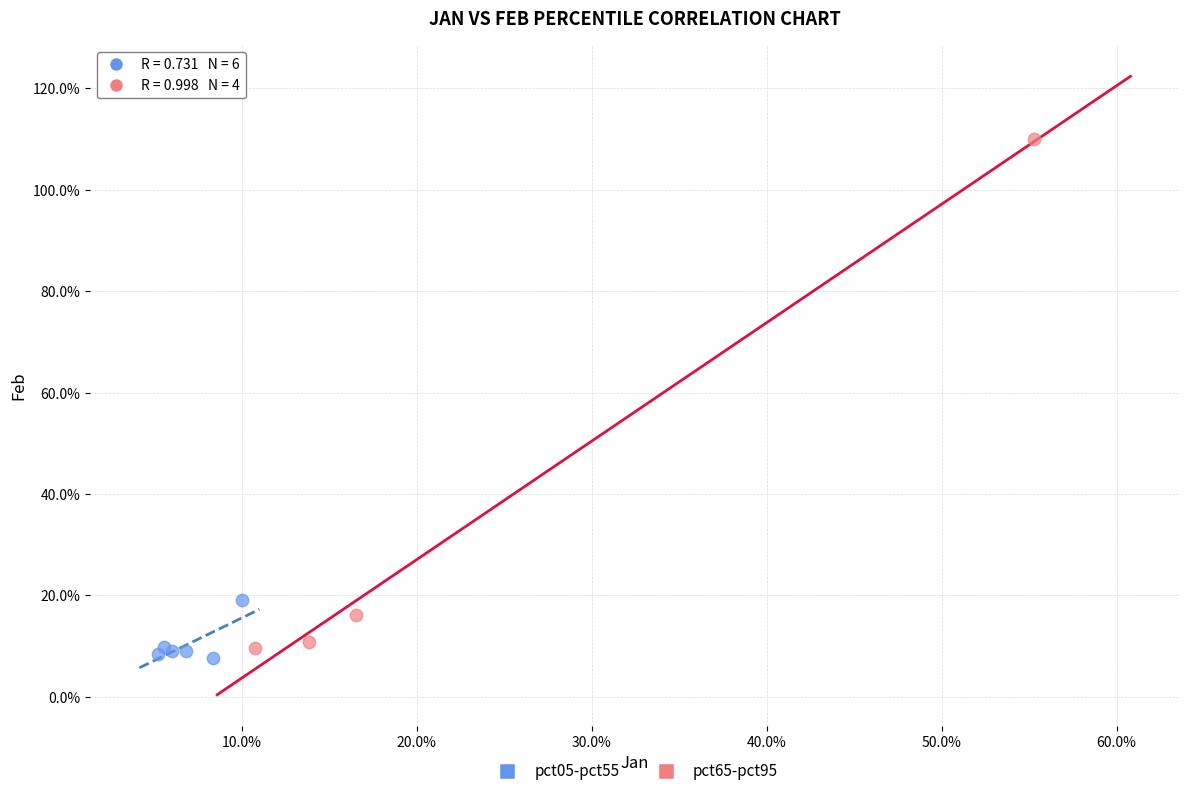

Which series has the largest Y range (max minus min)?

pct65-pct95